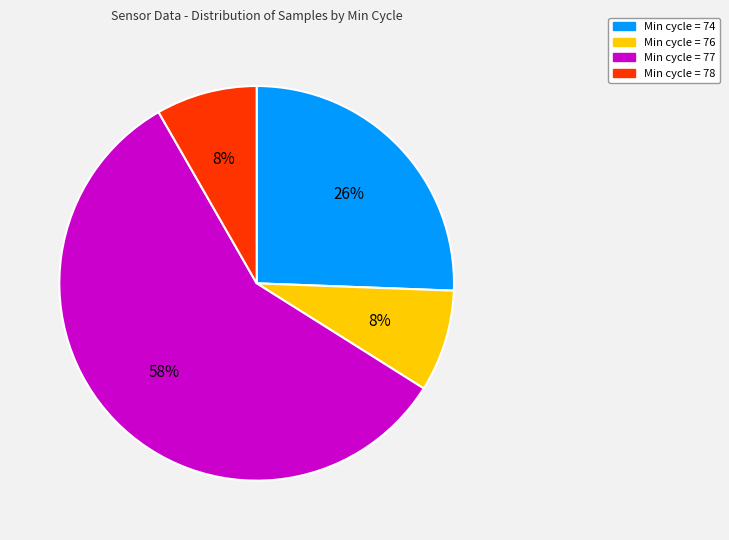

How many slices are in this pie chart?

4